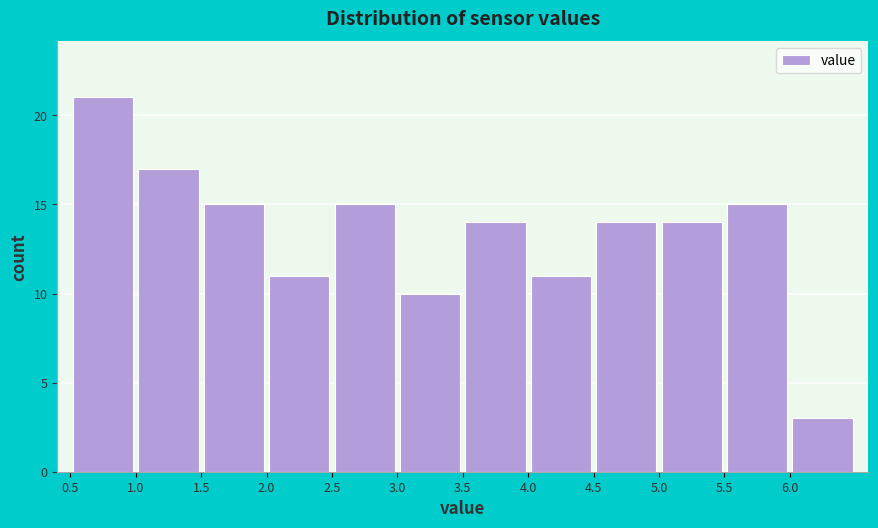

Reading left to right, list every bar in this chart as the range it spans on the x-axis followed by its height. The values are not printed on the chart, so give them approximately, as read against the axis.

0.5 to 1.0: 21
1.0 to 1.5: 17
1.5 to 2.0: 15
2.0 to 2.5: 11
2.5 to 3.0: 15
3.0 to 3.5: 10
3.5 to 4.0: 14
4.0 to 4.5: 11
4.5 to 5.0: 14
5.0 to 5.5: 14
5.5 to 6.0: 15
6.0 to 6.5: 3